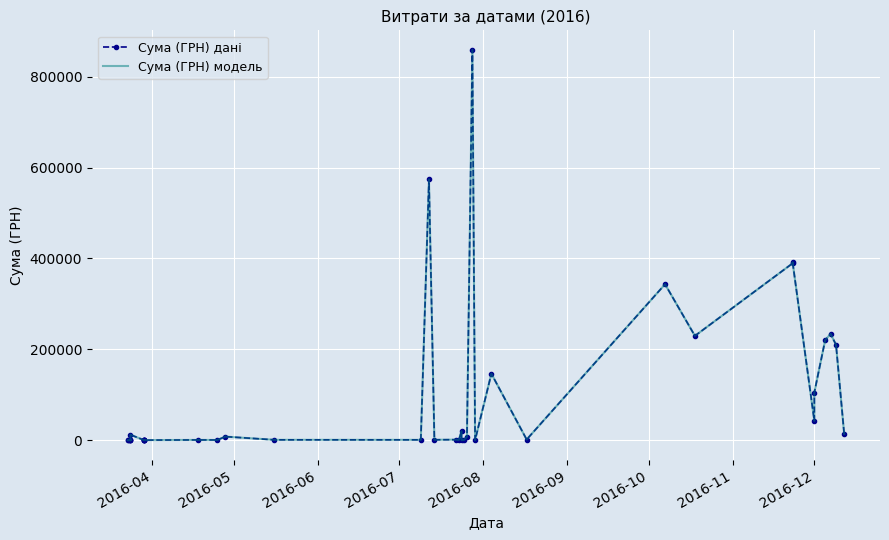

What are all the series names shown in the legend?

Сума (ГРН) дані, Сума (ГРН) модель